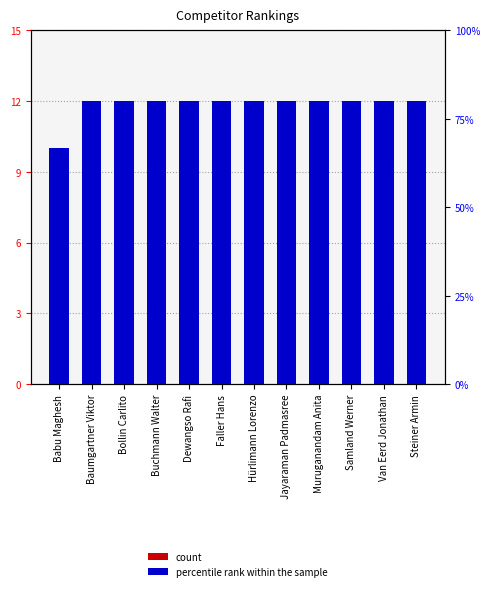

Which has a higher value, Baumgartner Viktor or Dewangso Rafi?

Dewangso Rafi